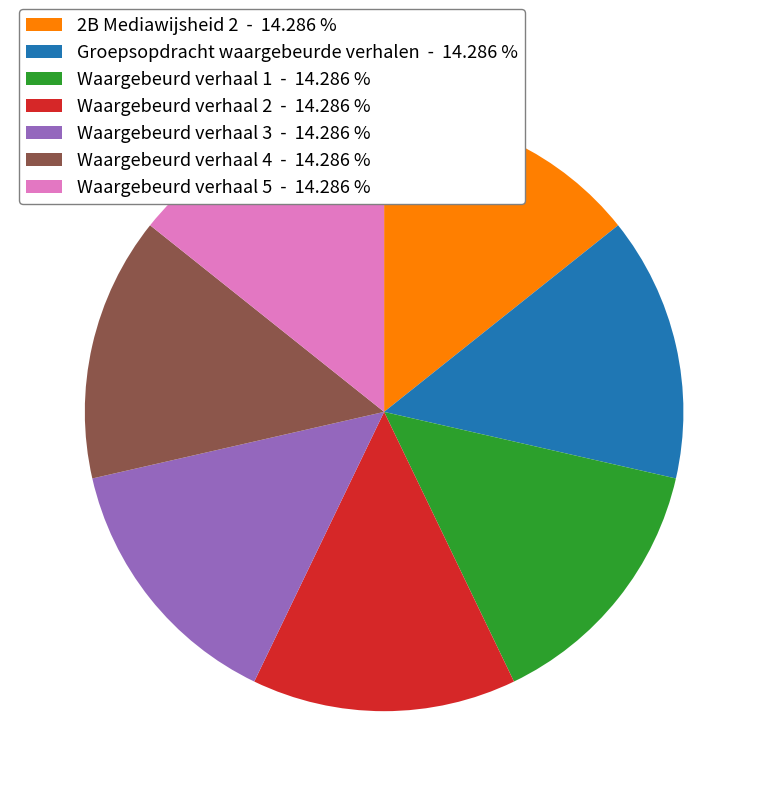

Does Waargebeurd verhaal 1 - 14.286 % represent more than half of the total?

No